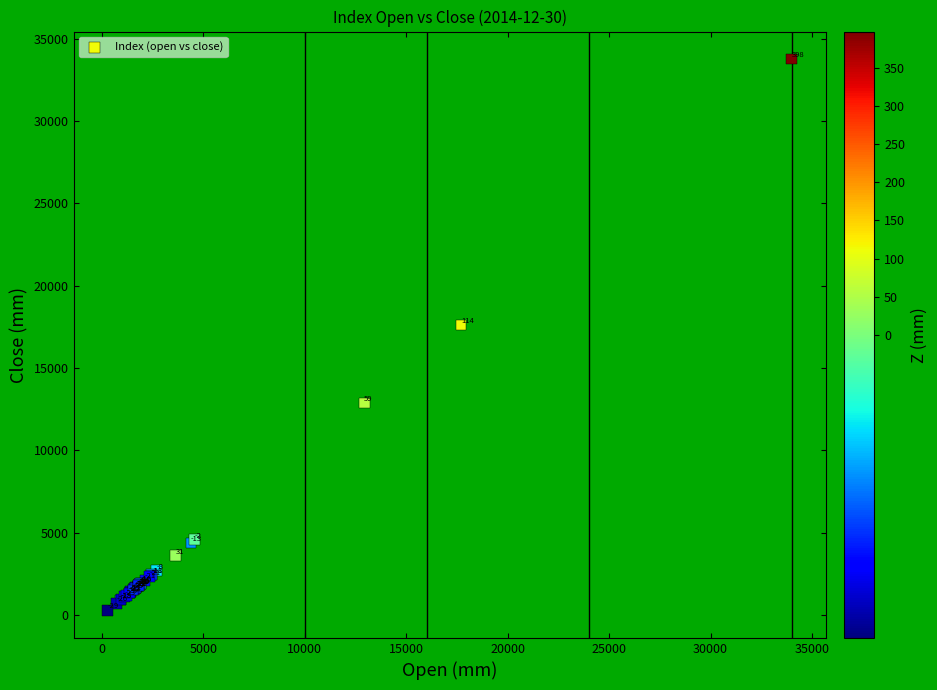

What Y value in the scatter plot is closest to 17023?

17610.1